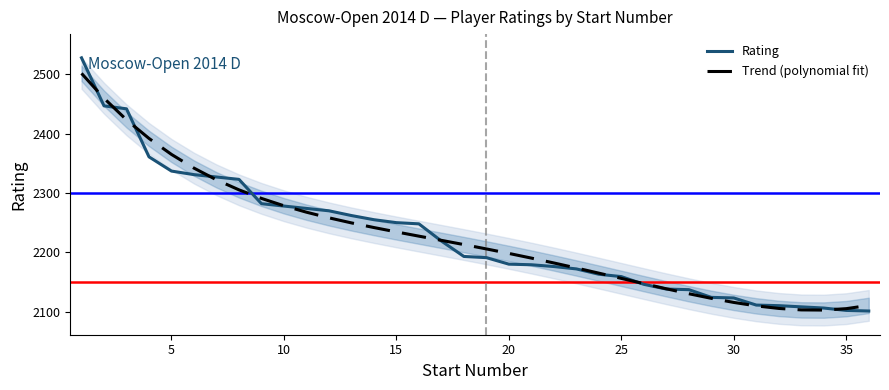

Does the chart display data point markers on the line(s)?

No